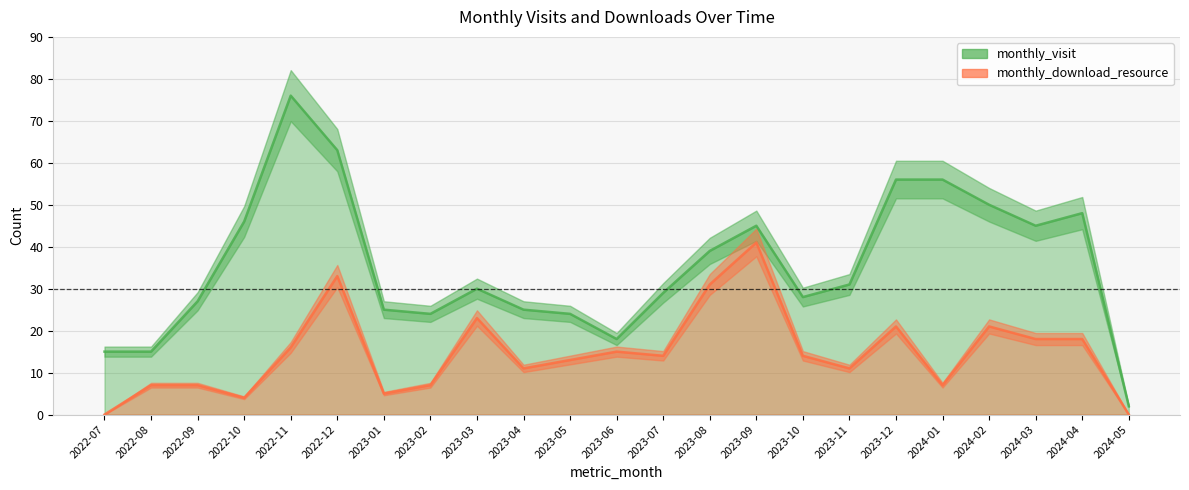

True or false: monthly_download_resource and monthly_visit cross at least once.

False